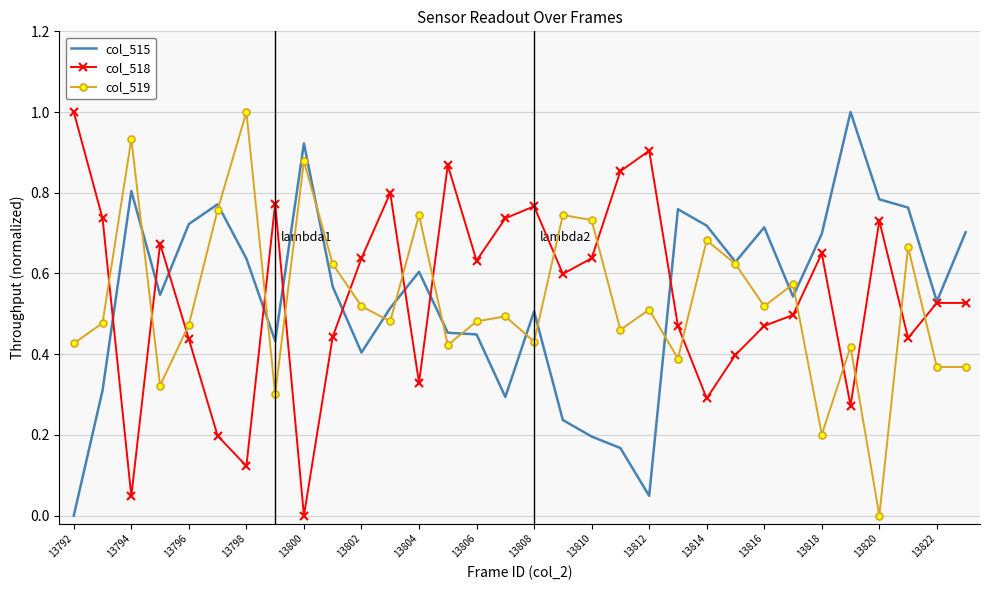

Count the number of categories in the chart.

32